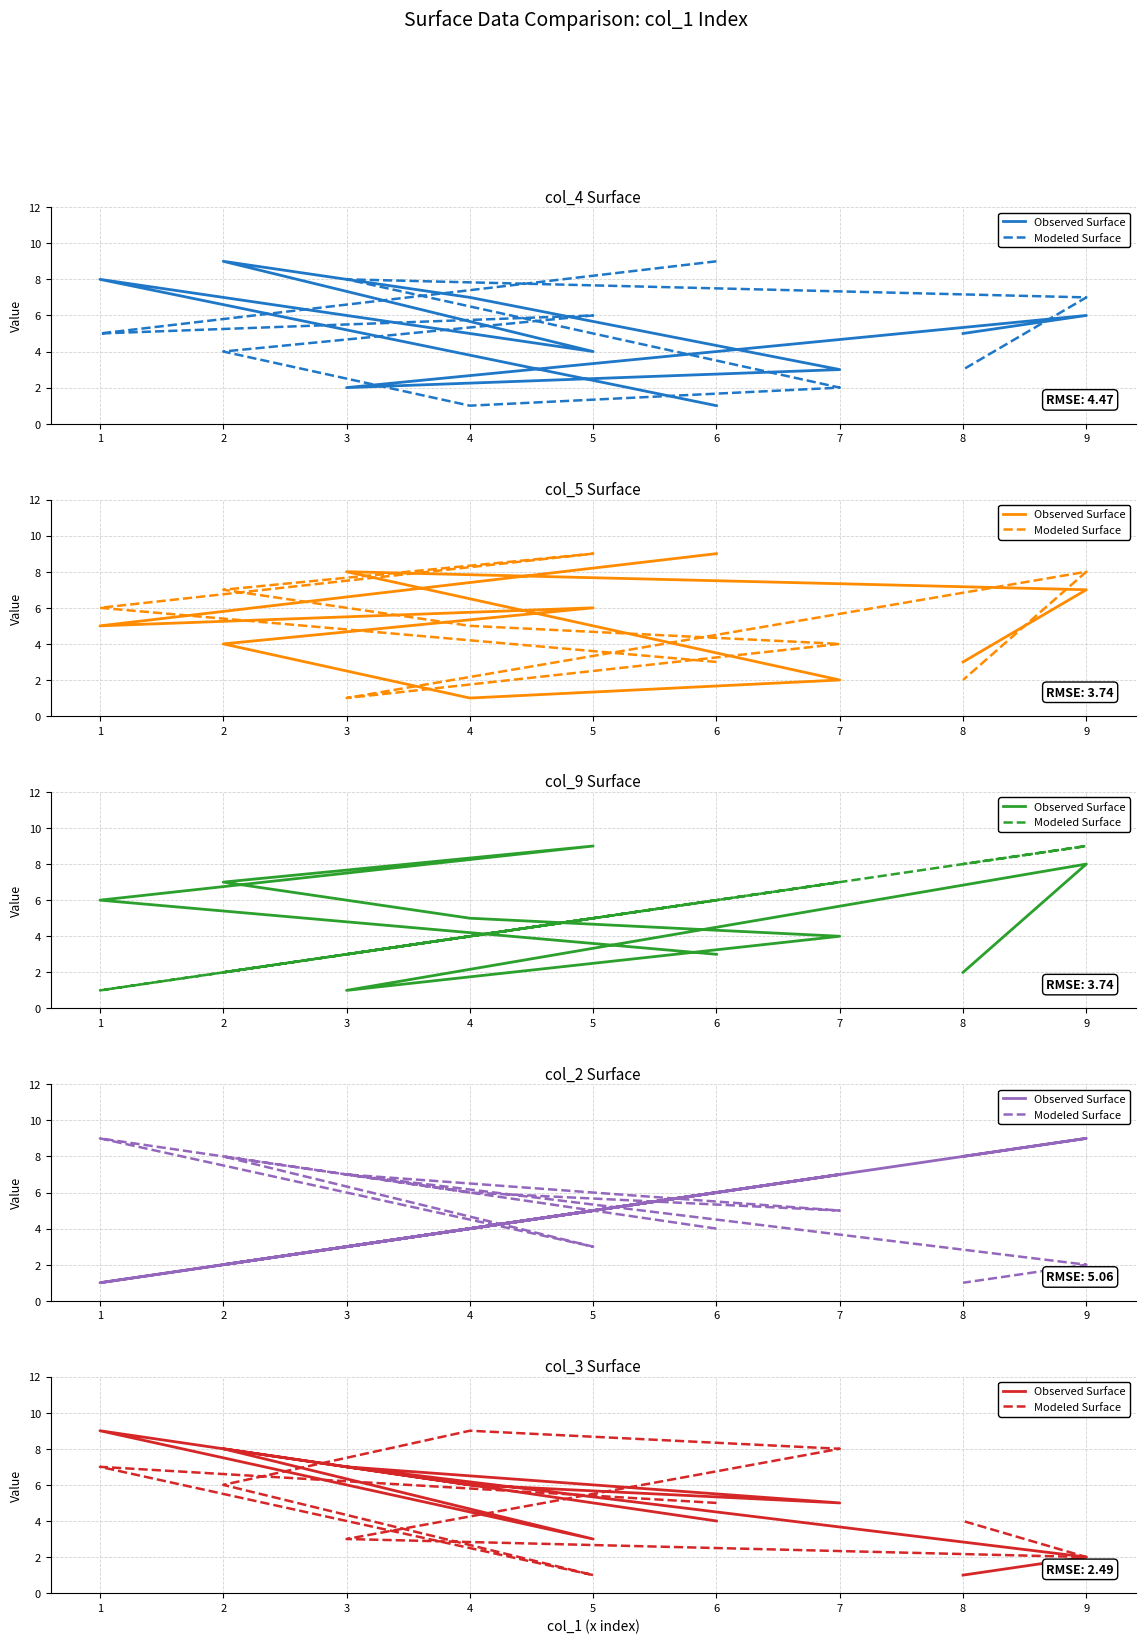

The Observed Surface series shows 3 at 2. True or false?

False